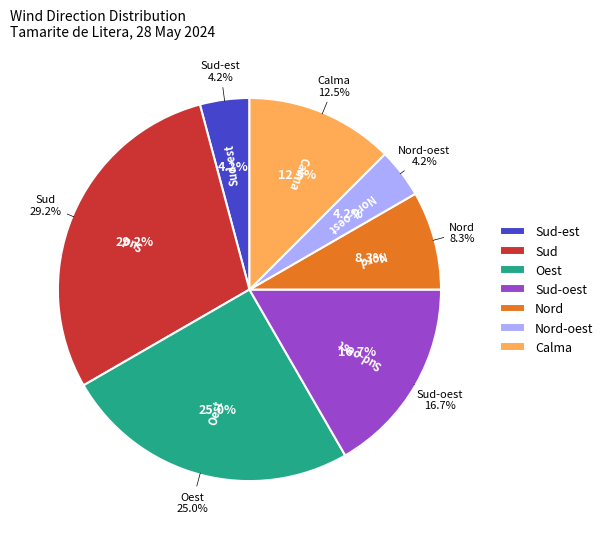

True or false: Sud accounts for 35% of the total.

False